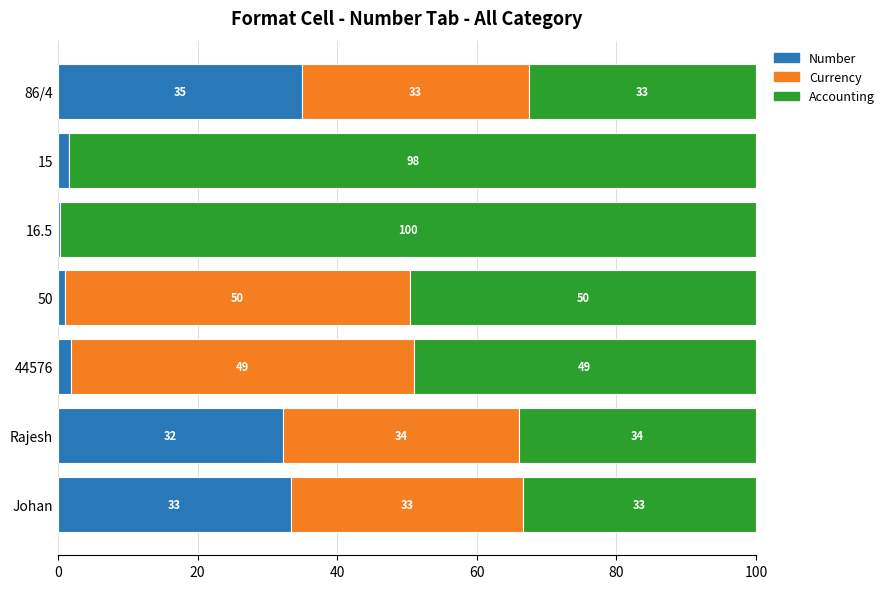

Which series has the largest total across all categories?

Accounting